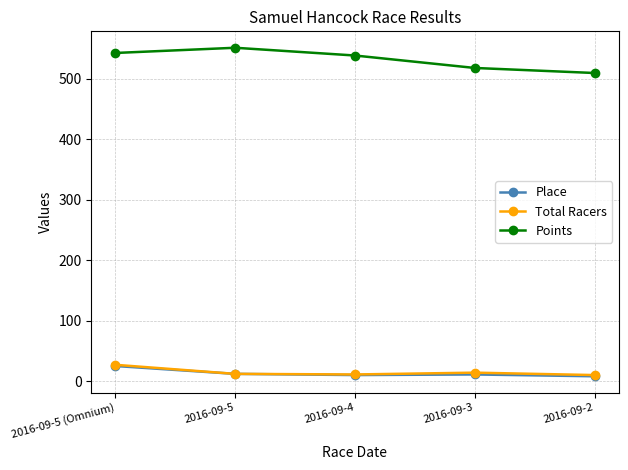

How many data points does each series have?

5